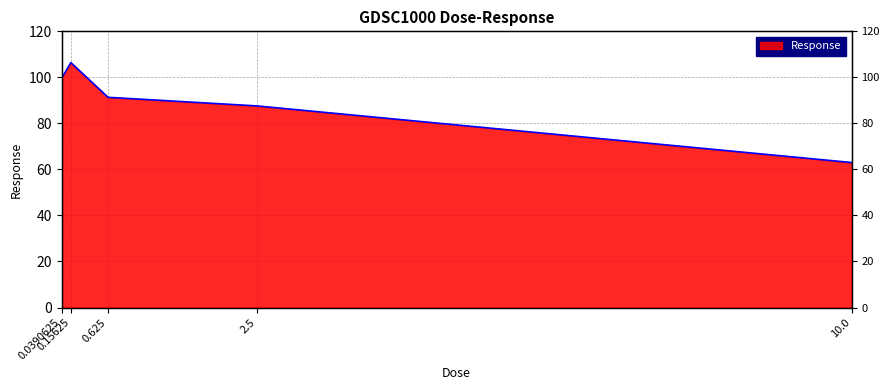

Where is the data nearest to the value 84?

2.5